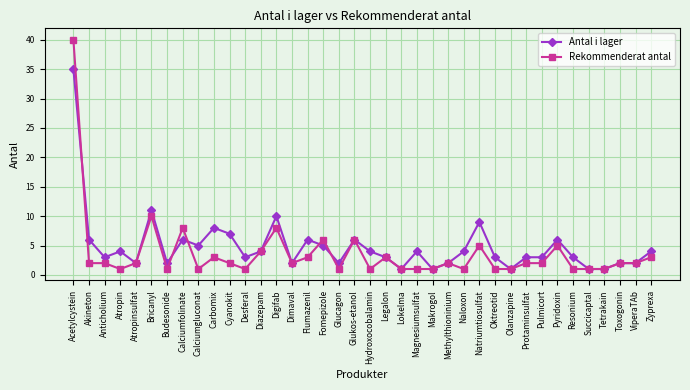

The value of Antal i lager at Digifab is 14. True or false?

False